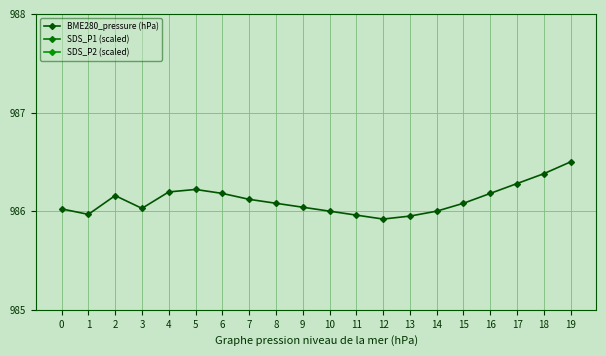

What is the approximate value of BME280_pressure (hPa) at 12?

985.9